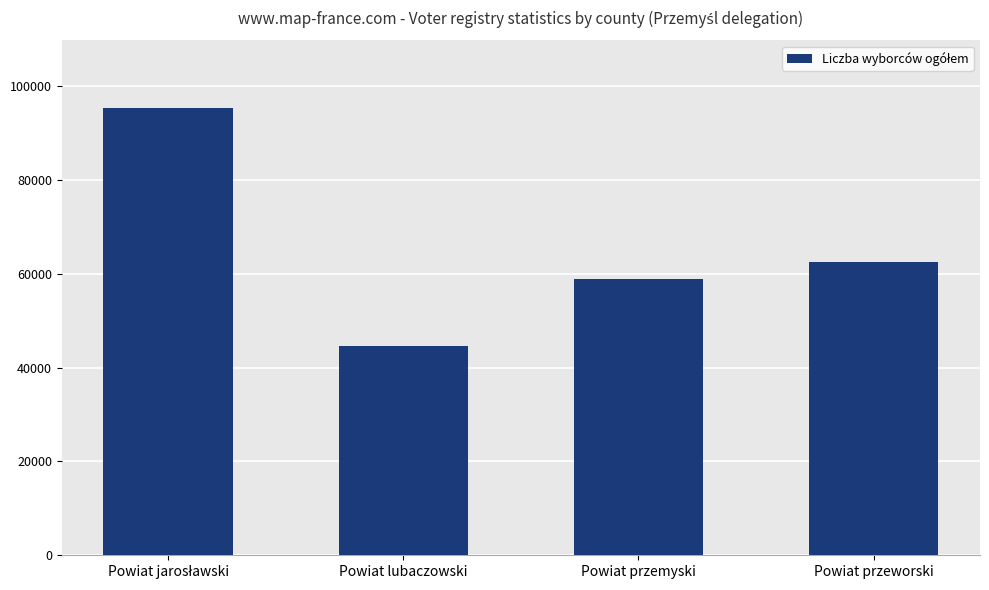

Reading left to right, list all the values displayed in this chart.

95459	44521	58976	62518